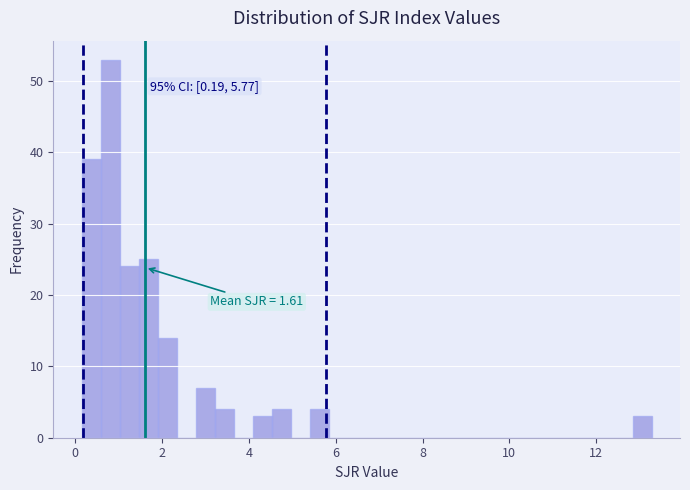

Around what value on the x-axis is the tallest bar? Give the approximate position of its centre, as read against the axis.

0.8